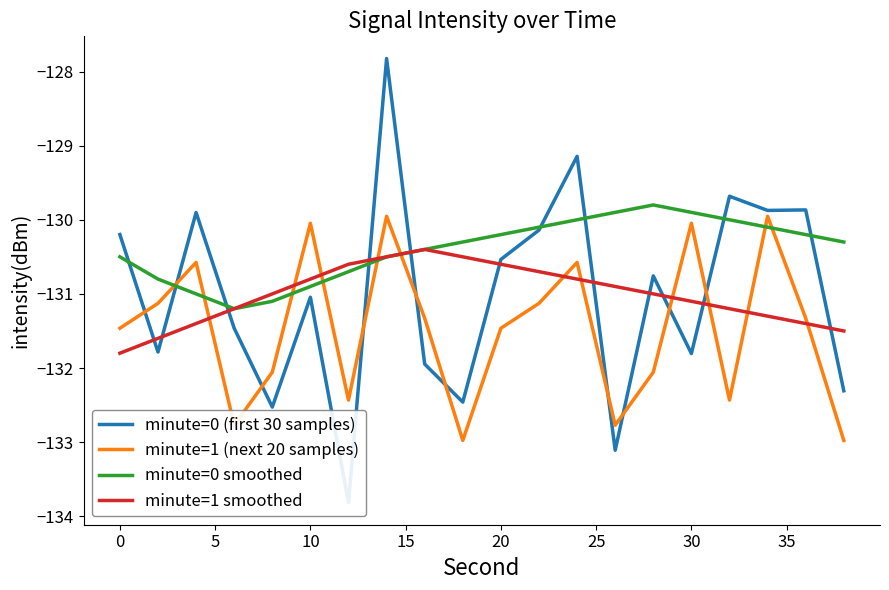

How many distinct data groups are displayed?

4